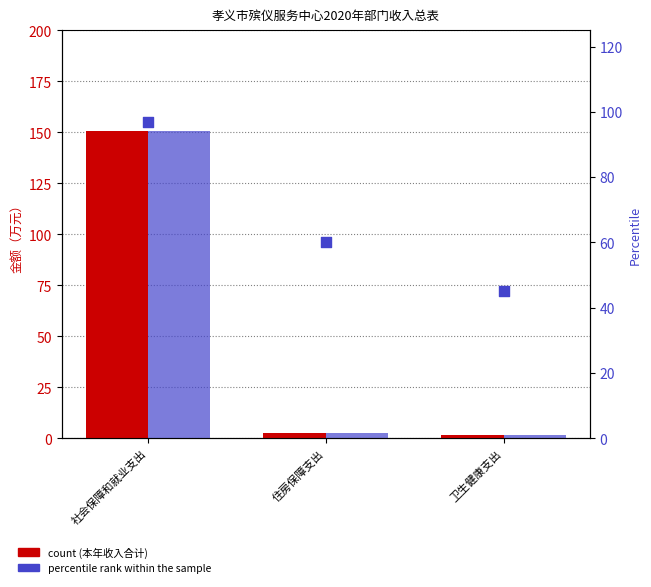

Which series reaches the maximum Y coordinate?

本年收入合计